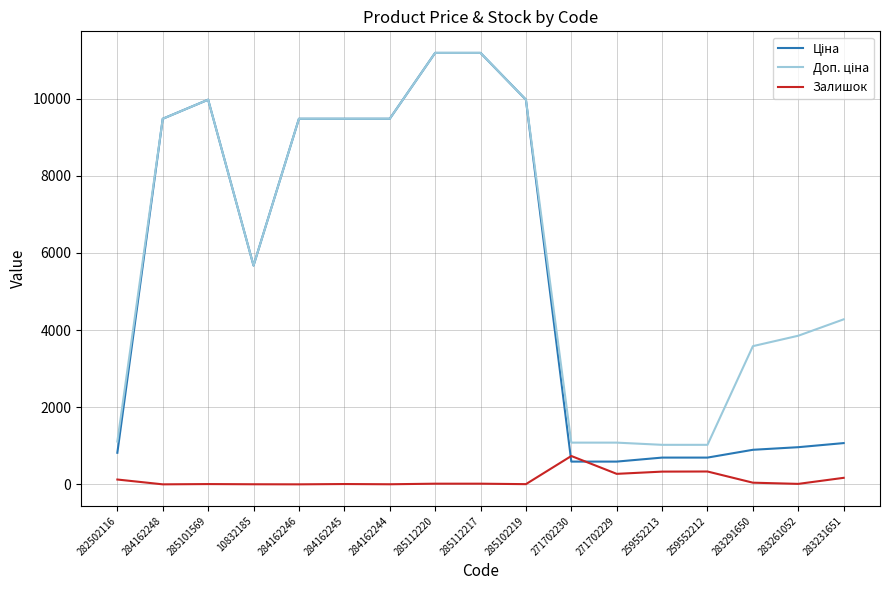

What is the greatest value displayed?

11188.2